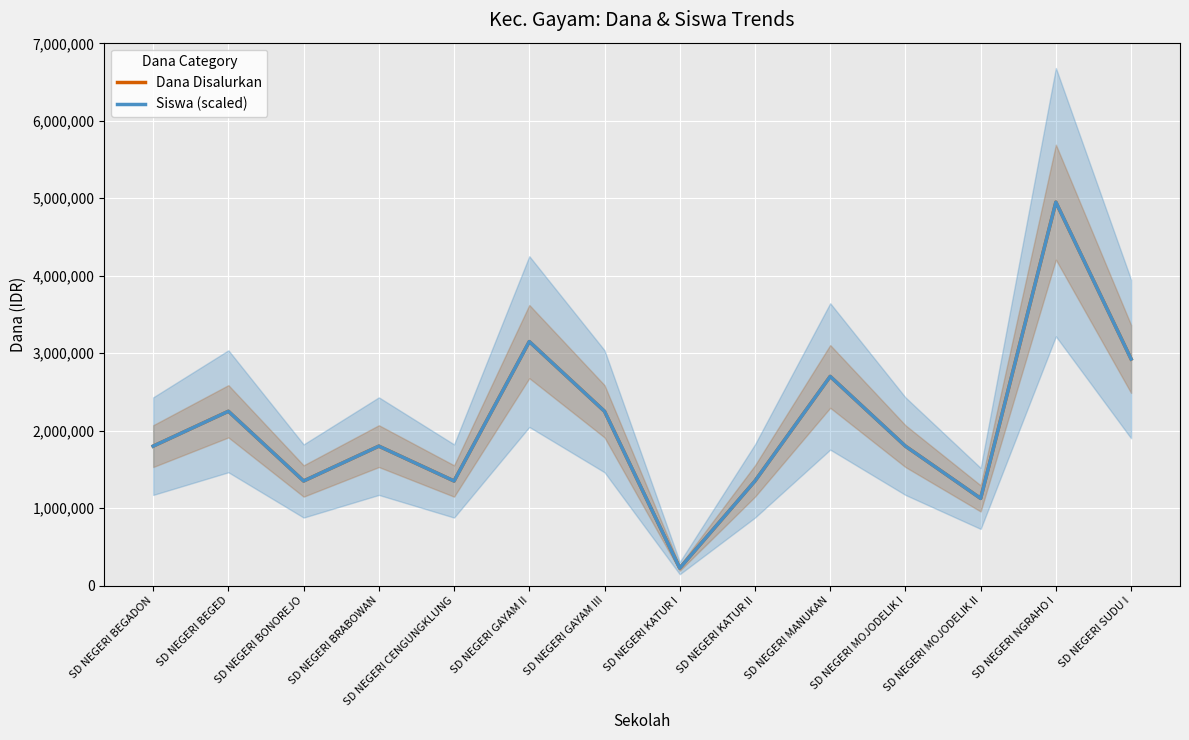

What is the sum of all Dana Disalurkan values?

29025000